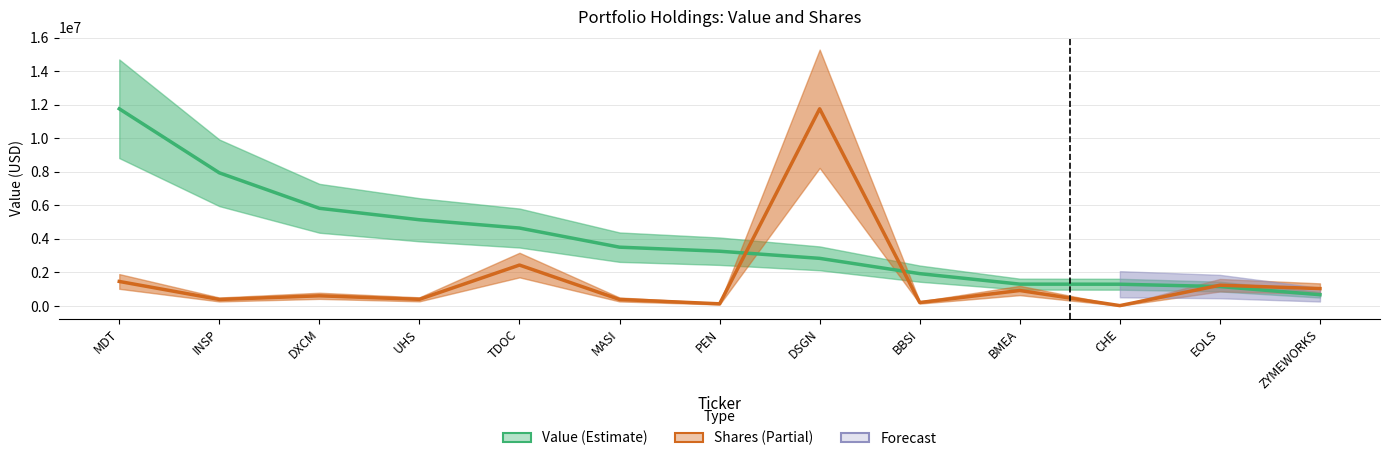

The Shares (scaled) series shows 925843.1 at BMEA. True or false?

True